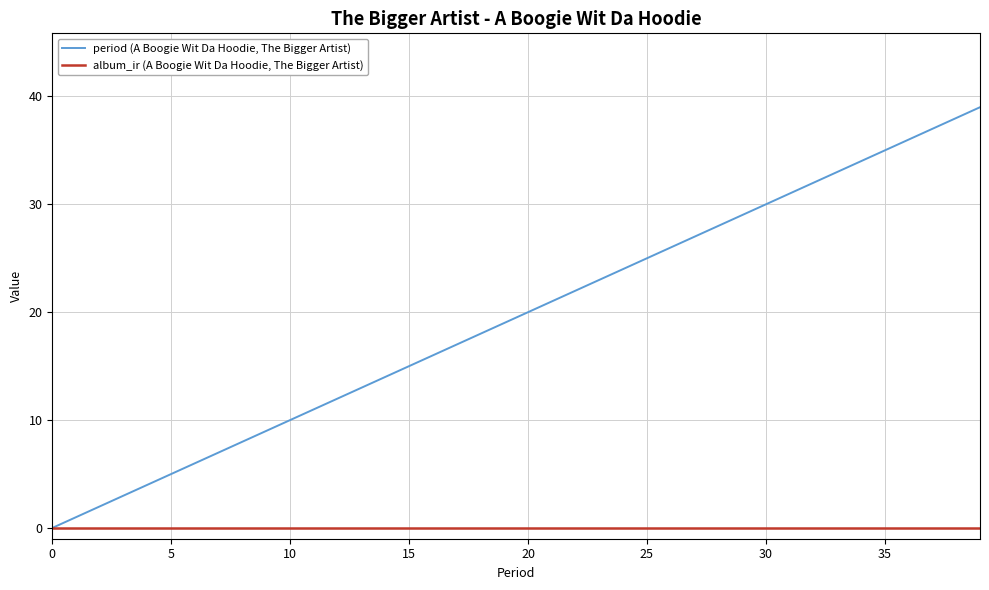

Which series has the largest total across all categories?

period (A Boogie Wit Da Hoodie, The Bigger Artist)